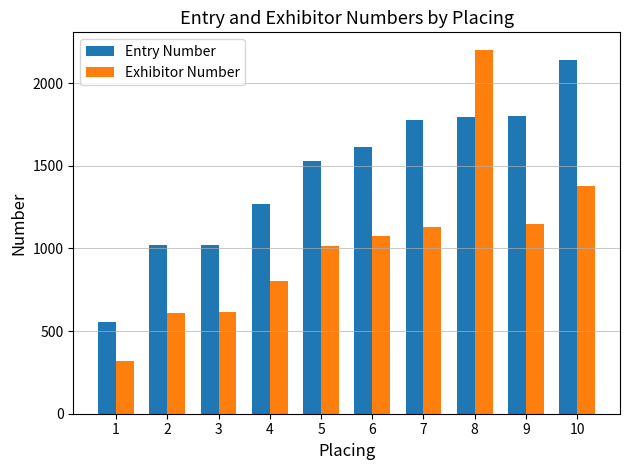

Are the bars horizontal?

No